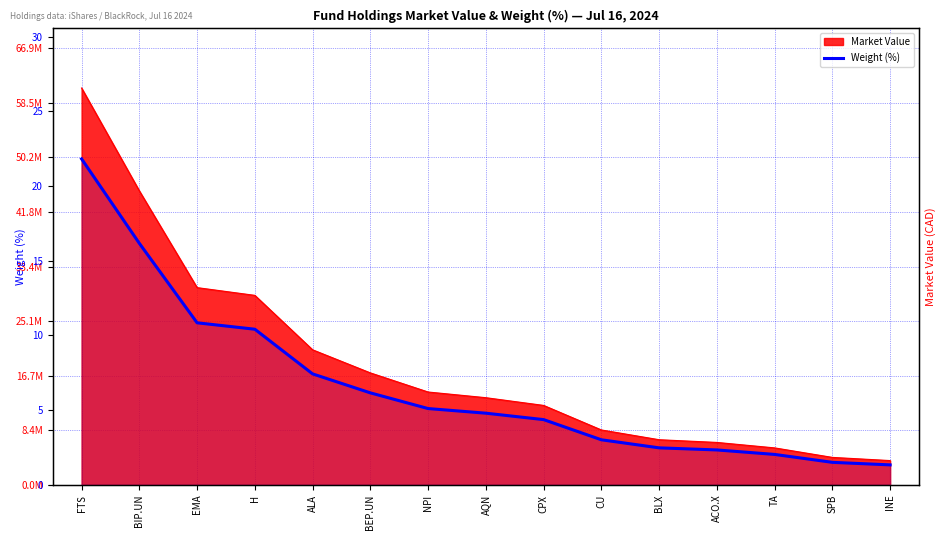

What is the value of the 4th point from the left?

10.4